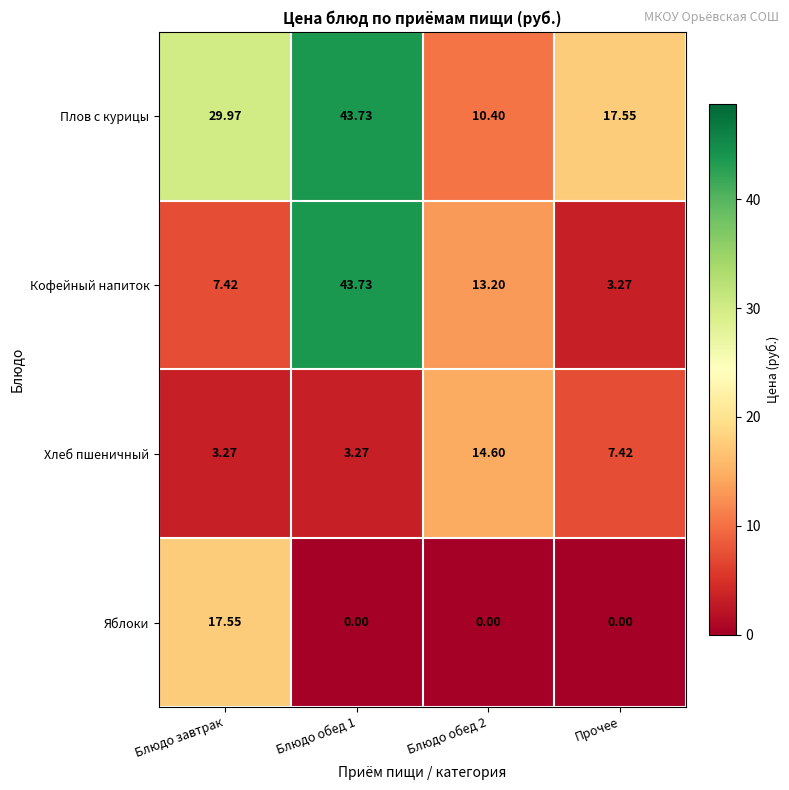

Which series changed the most between Блюдо обед 2 and Прочее?

Кофейный напиток